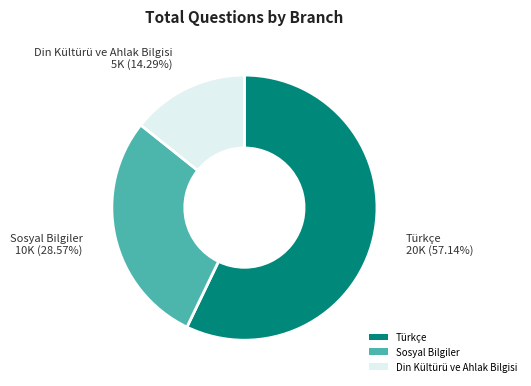

To the nearest percent, what portion does Sosyal Bilgiler represent?

29%